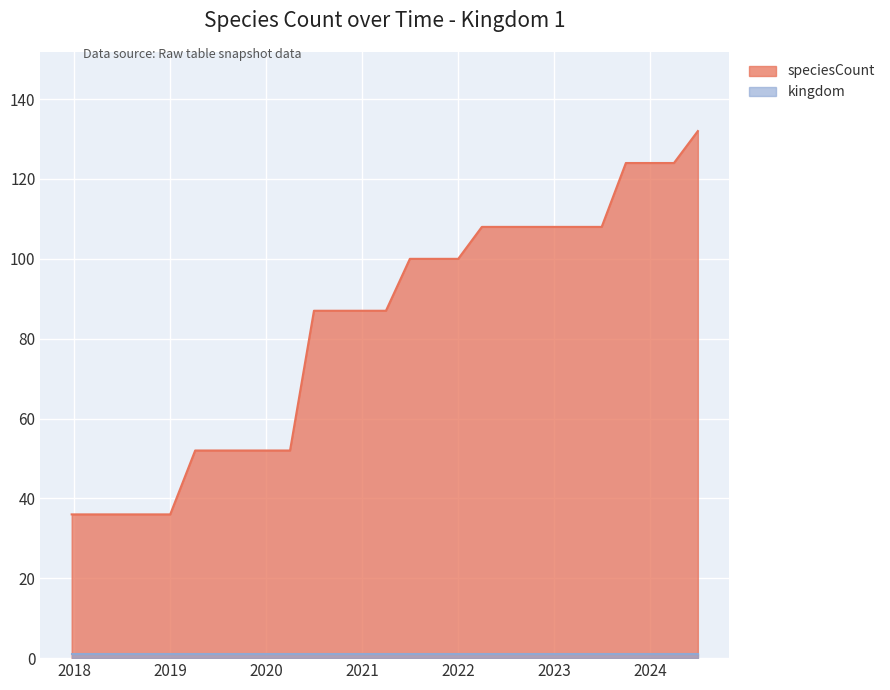

Which series has the largest range (max minus min)?

speciesCount